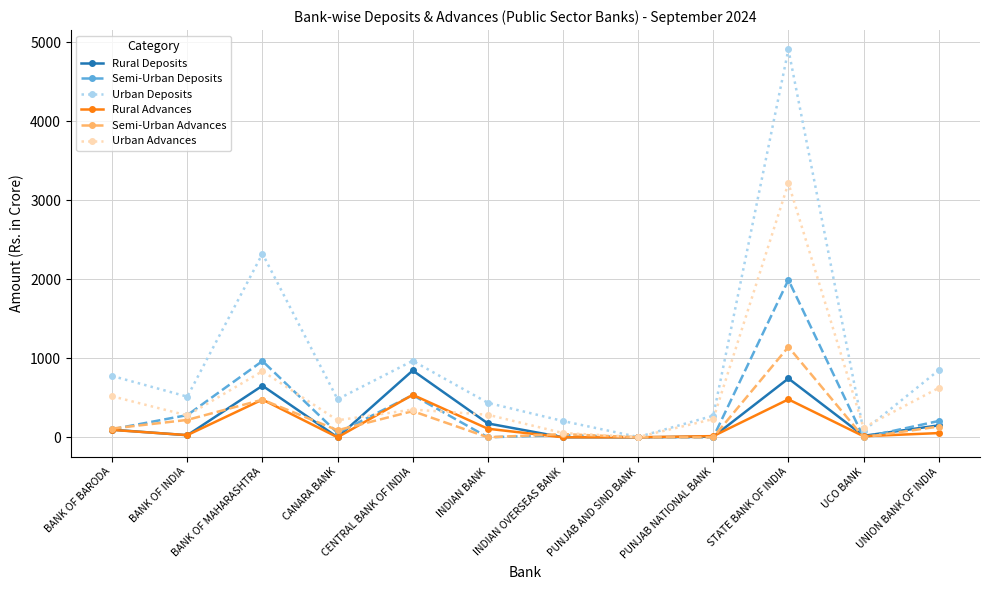

True or false: Rural Deposits has a value of 0.0 at INDIAN OVERSEAS BANK.

True